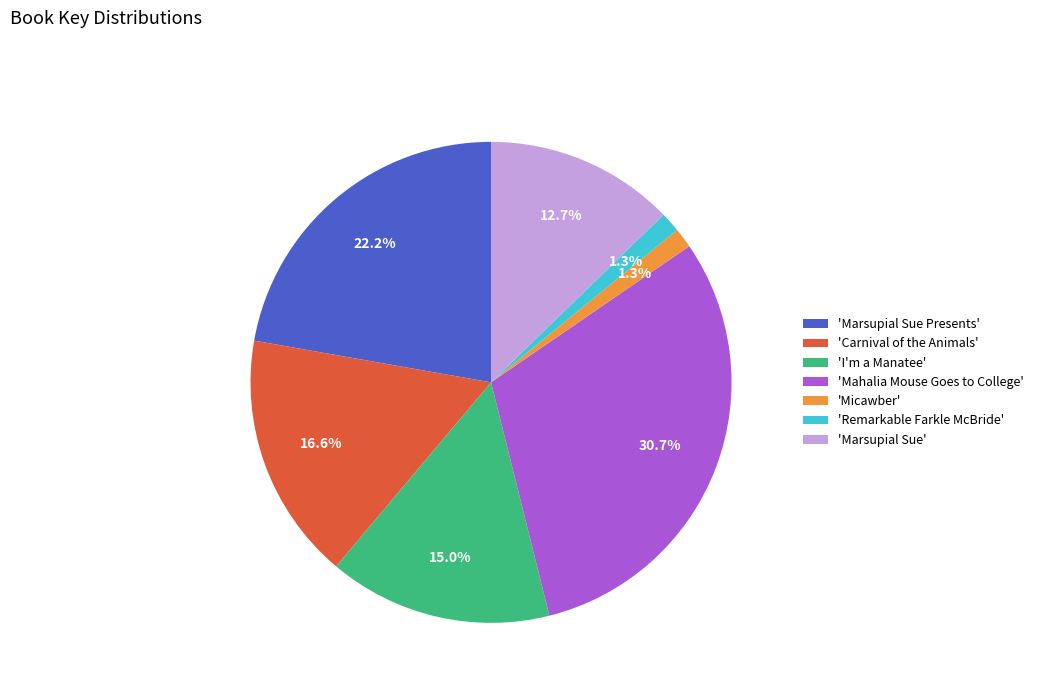

Which category has the biggest portion of the pie?

'Mahalia Mouse Goes to College'